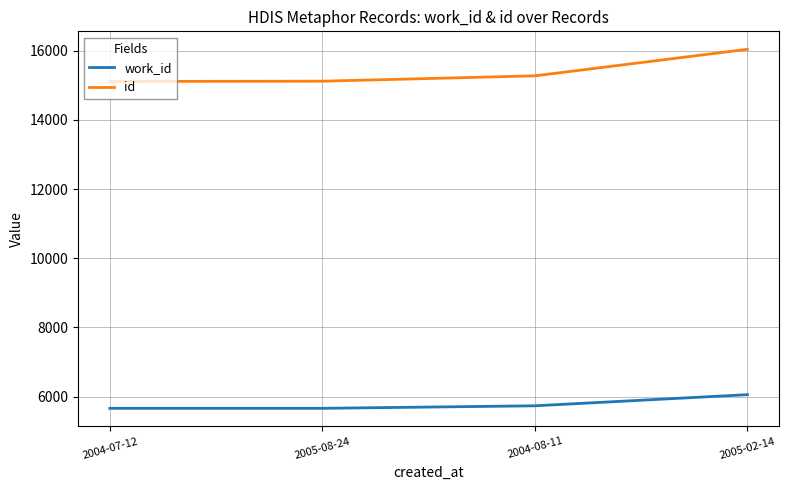

What is the sum of all id values?

61546